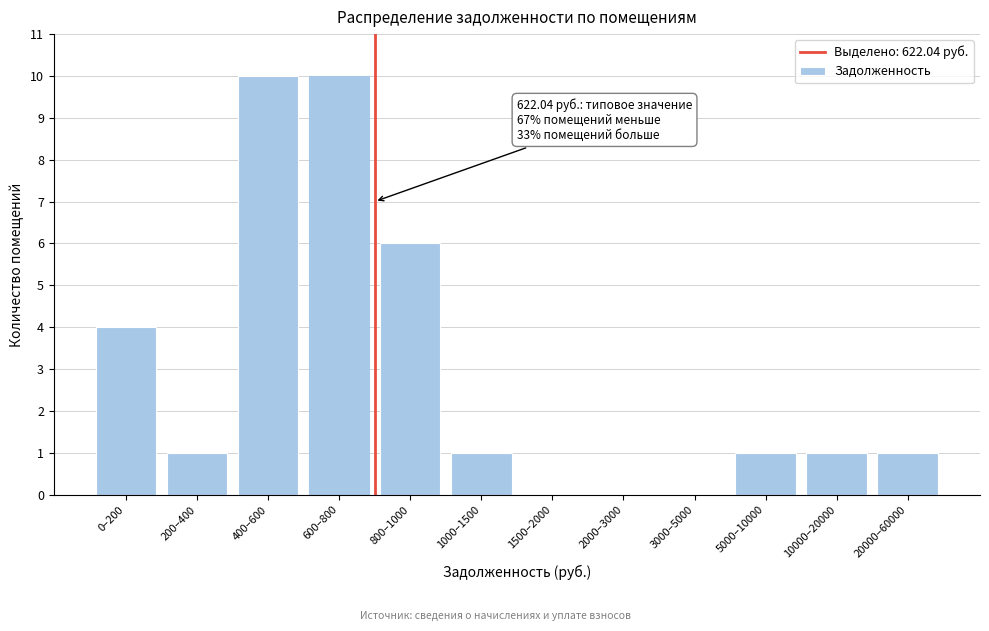

Reading right to left, what are all the values shown in this chart?

20000–60000=1	10000–20000=1	5000–10000=1	3000–5000=0	2000–3000=0	1500–2000=0	1000–1500=1	800–1000=6	600–800=10	400–600=10	200–400=1	0–200=4